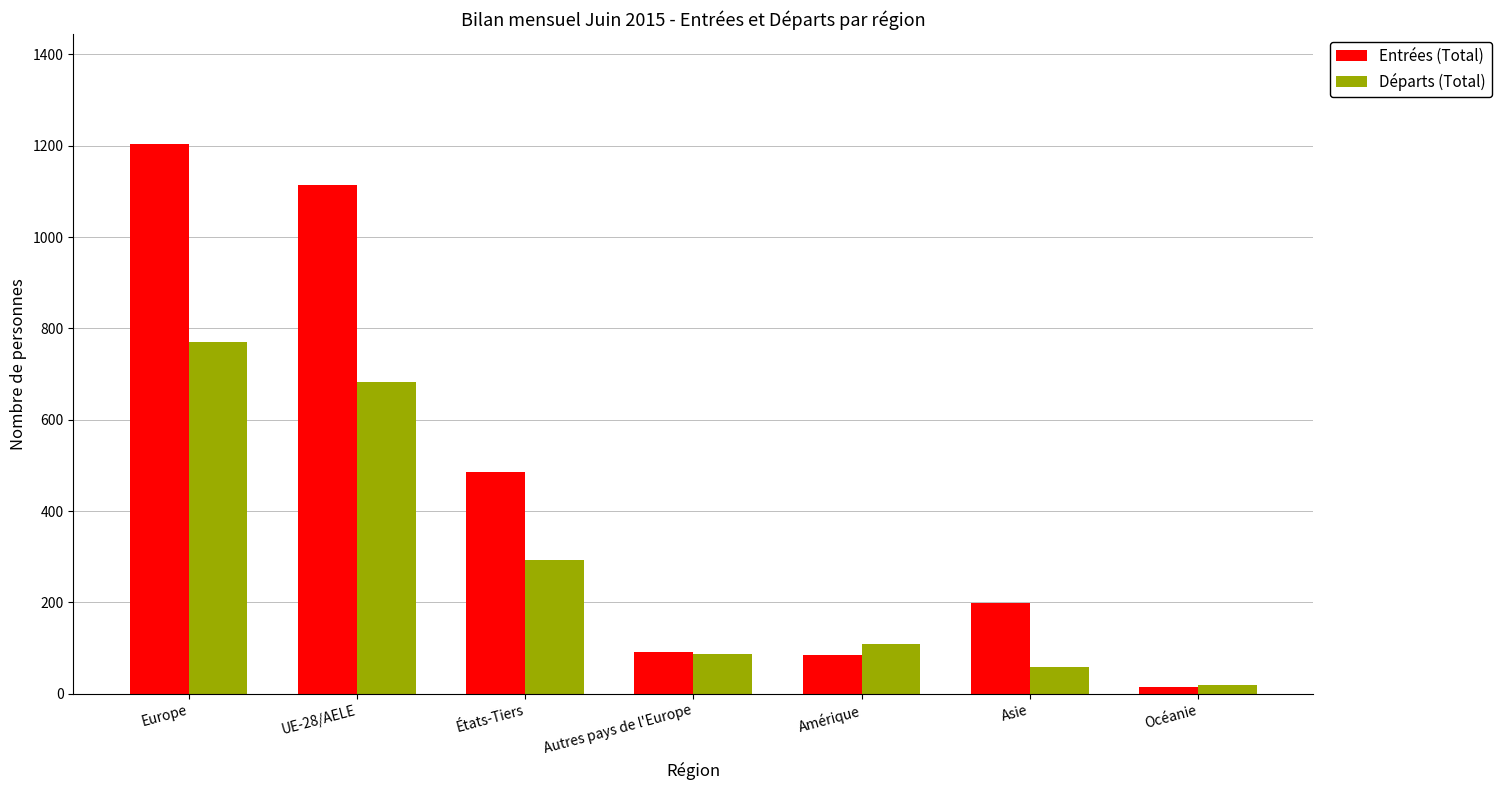

The Entrées (Total) series shows 813 at États-Tiers. True or false?

False